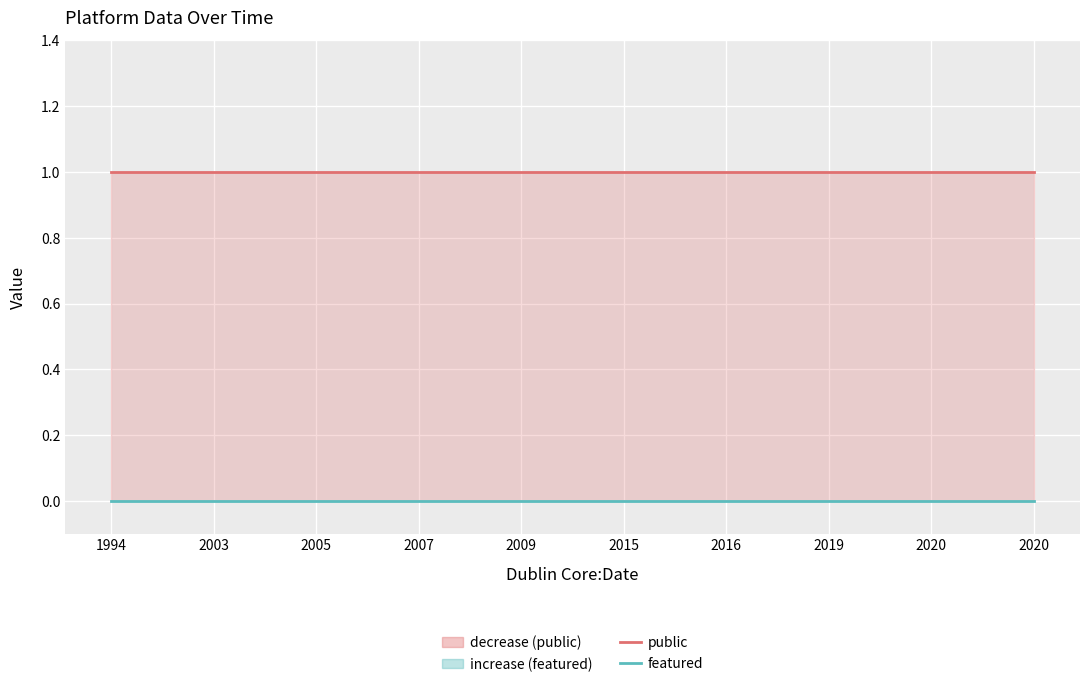

What is the total value across all series at 1994?

1